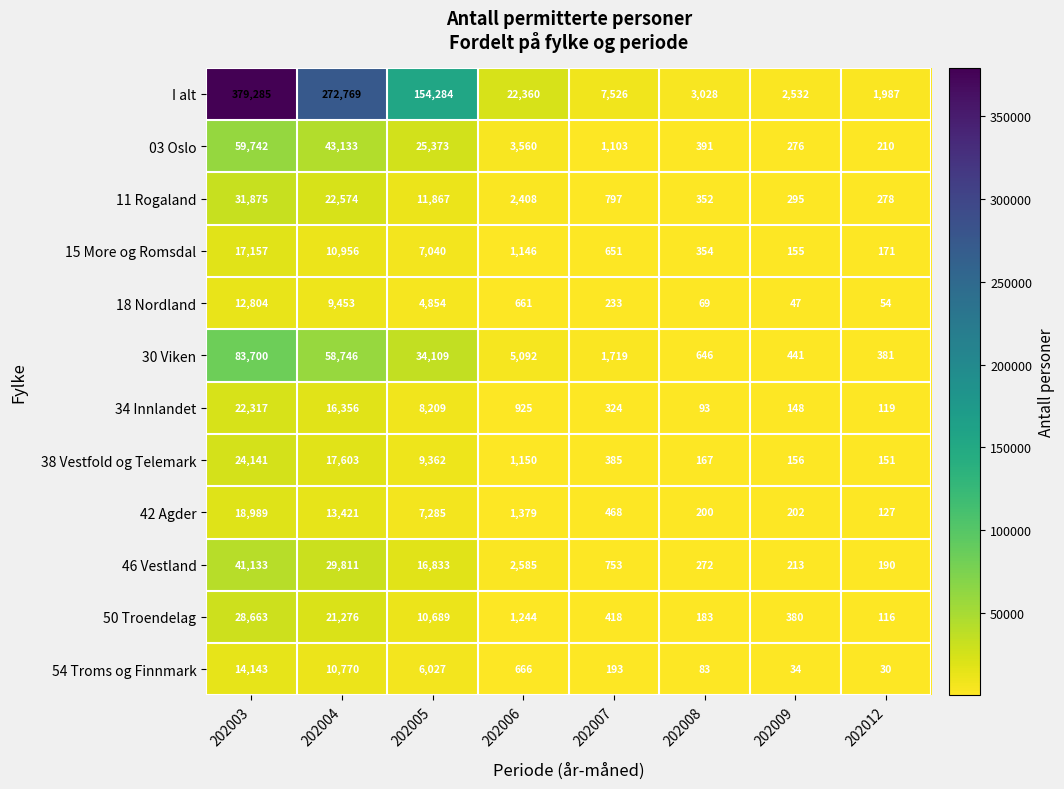

Which series has the widest spread of values?

I alt